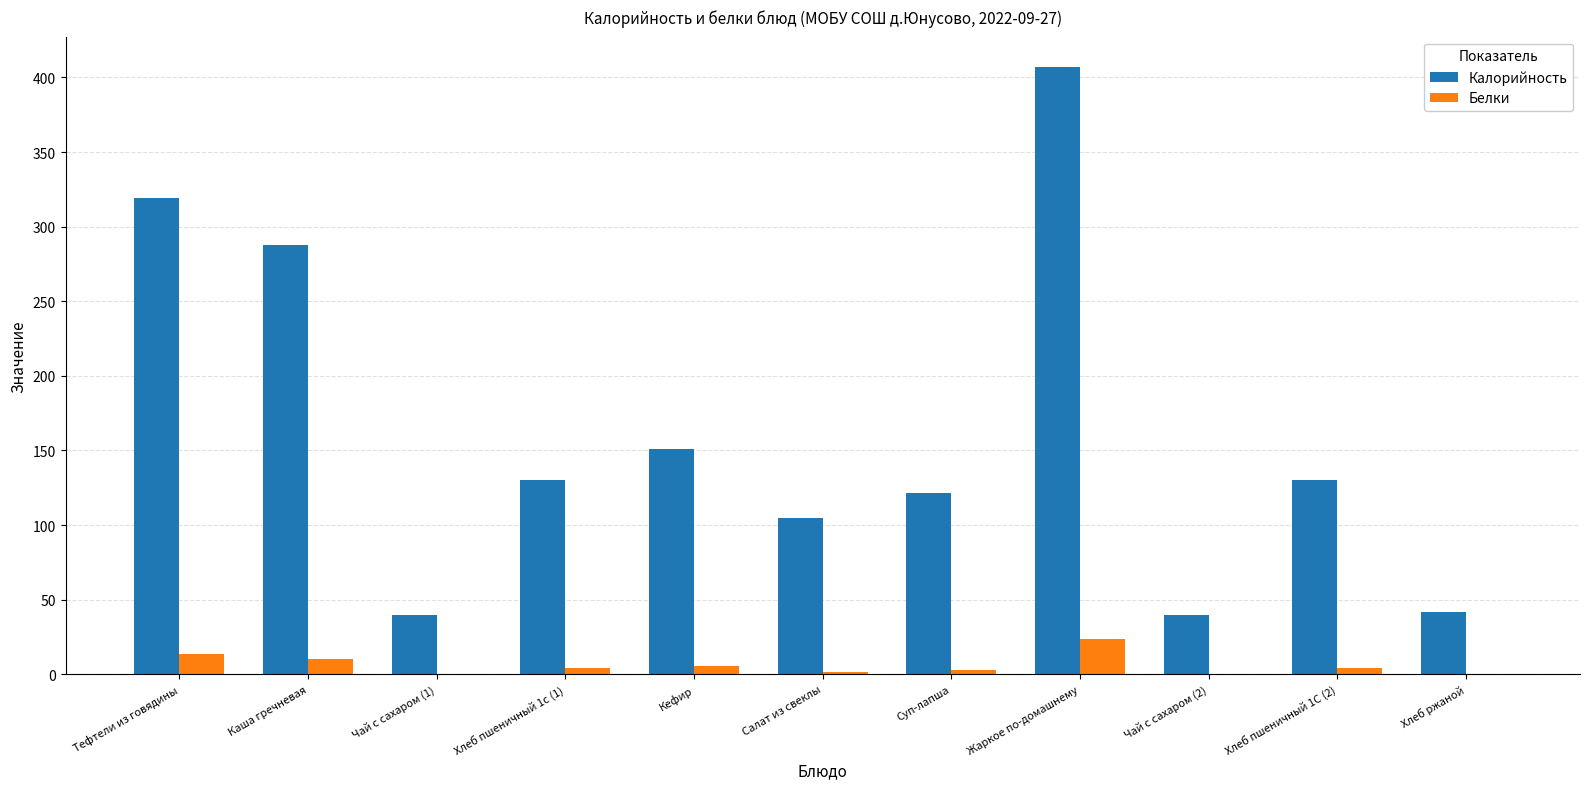

Between Жаркое по-домашнему and Чай с сахаром (2), which series saw the biggest shift?

Калорийность